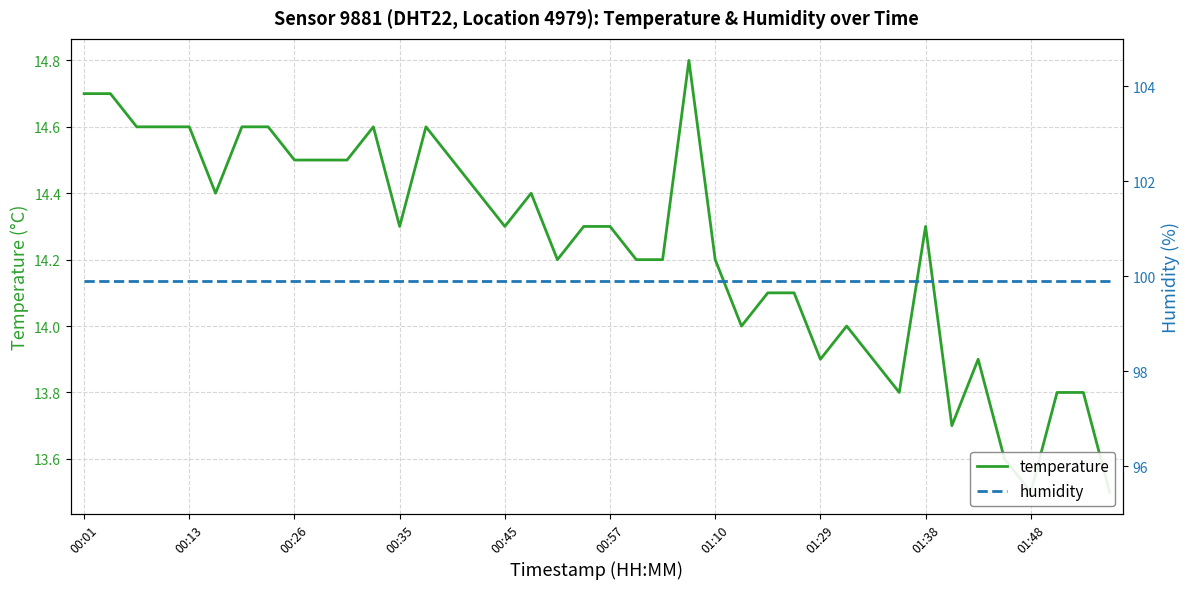

Is it true that humidity equals 142.7 at 29?

False